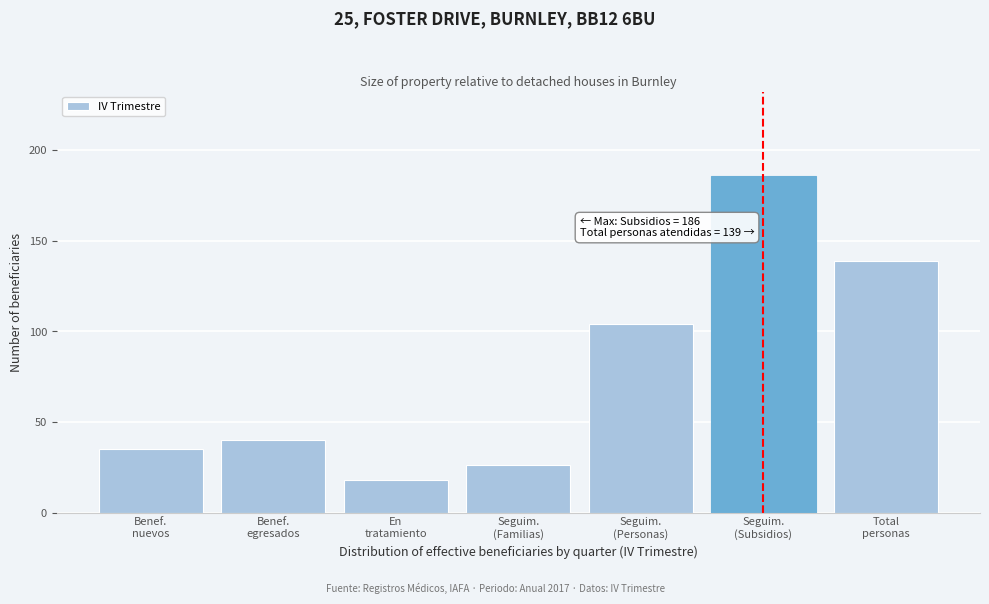

Reading left to right, extract all data points from this chart.

35.0	40.0	18.0	26.3	104.0	186.0	139.0